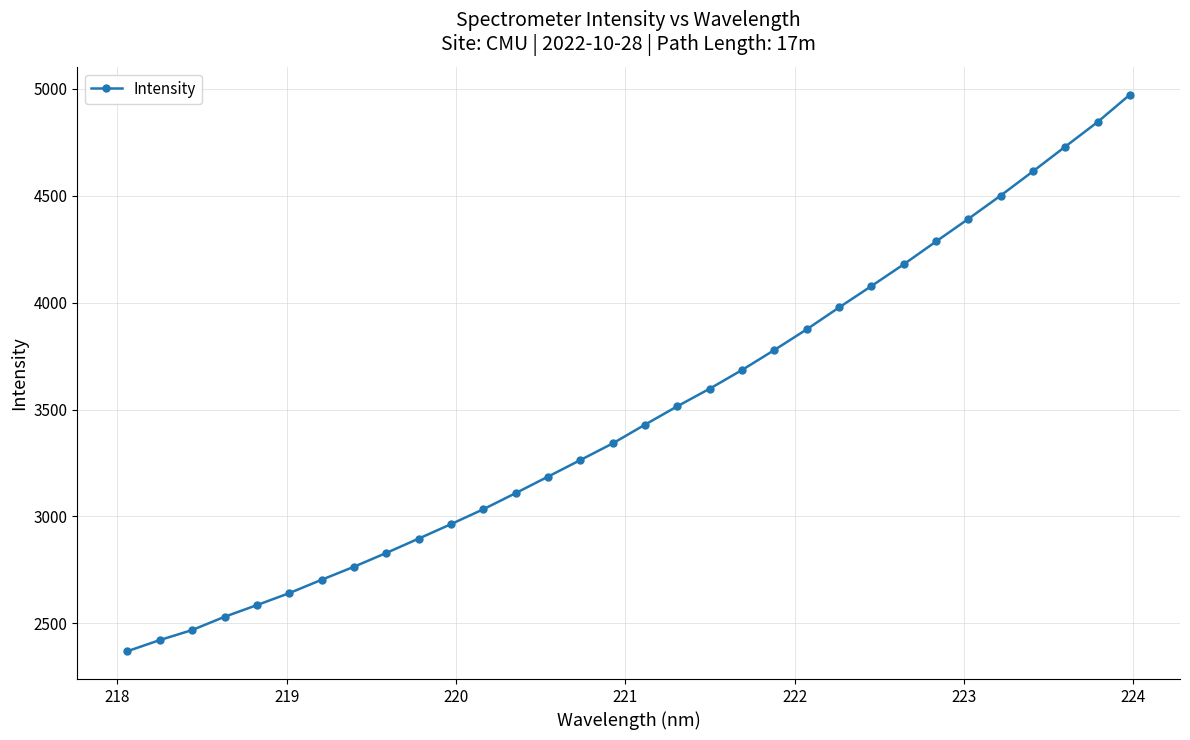

What is the value of the 18th point from the left?

3515.7